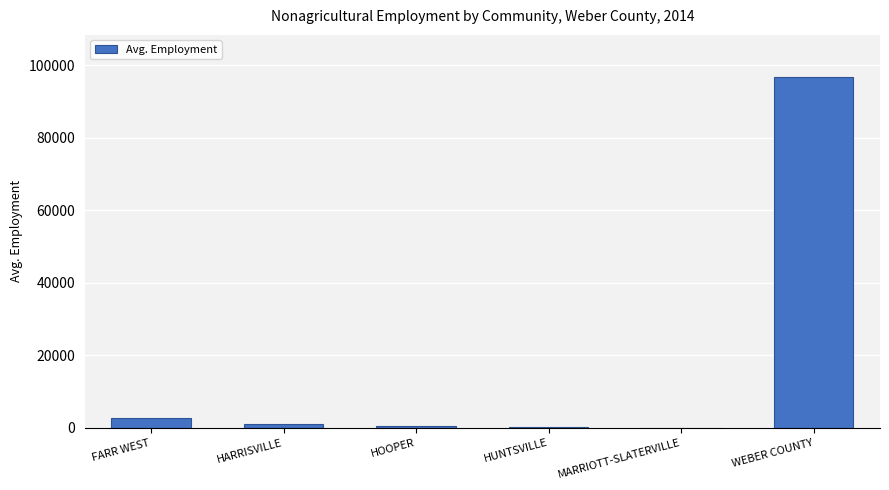

How many data points does each series have?

6